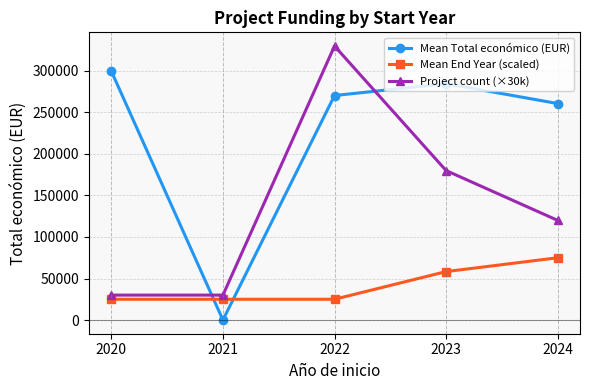

How many interior local valleys does the Mean Total económico (EUR) series have?

1